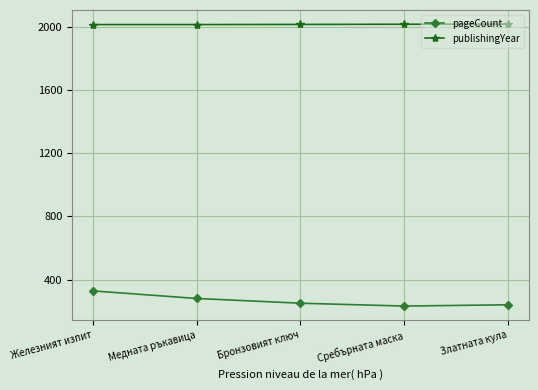

How many values in the pageCount series are below 250?

2